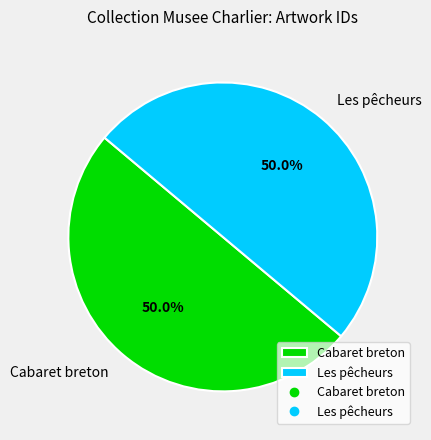

How much of the chart is everything except Les pêcheurs?

50.0%